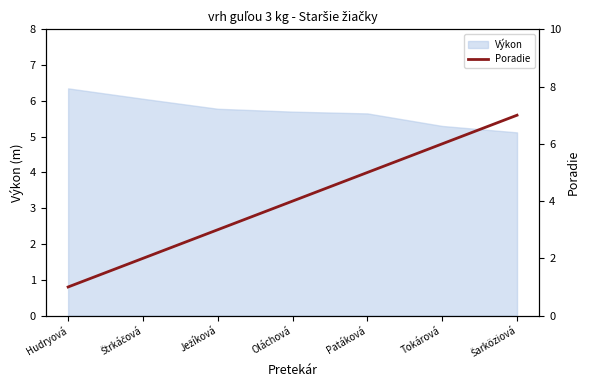

What is the label of the 6th point from the right?

Štrkáčová